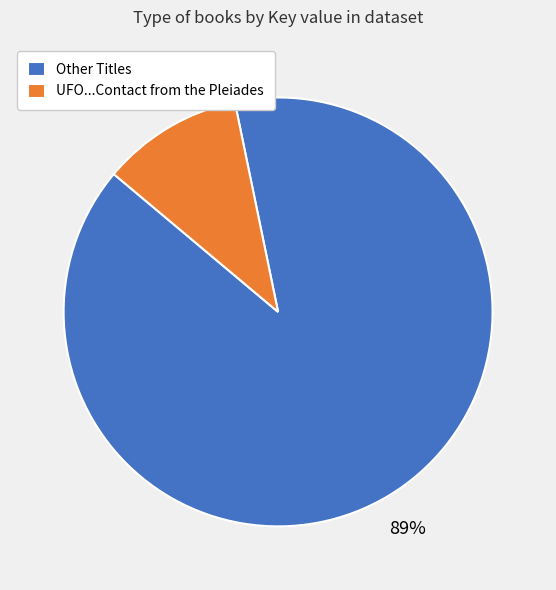

The UFO...Contact from the Pleiades slice represents 11% of the pie. True or false?

True